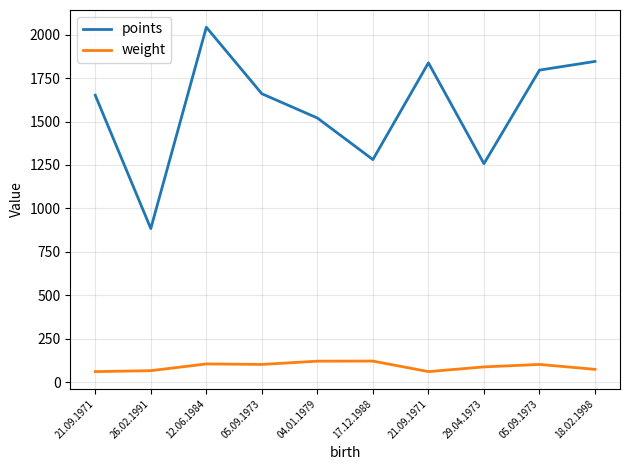

What is the value of the points point at the 6th from the left?

1281.2